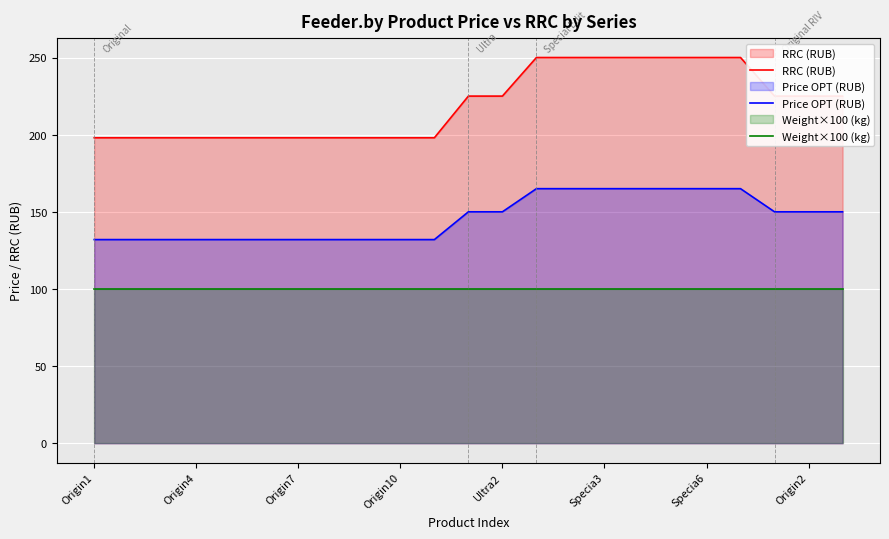

Rank the series by their average value, from highest to lowest.

RRC (RUB), Price OPT (RUB), Weight×100 (kg)